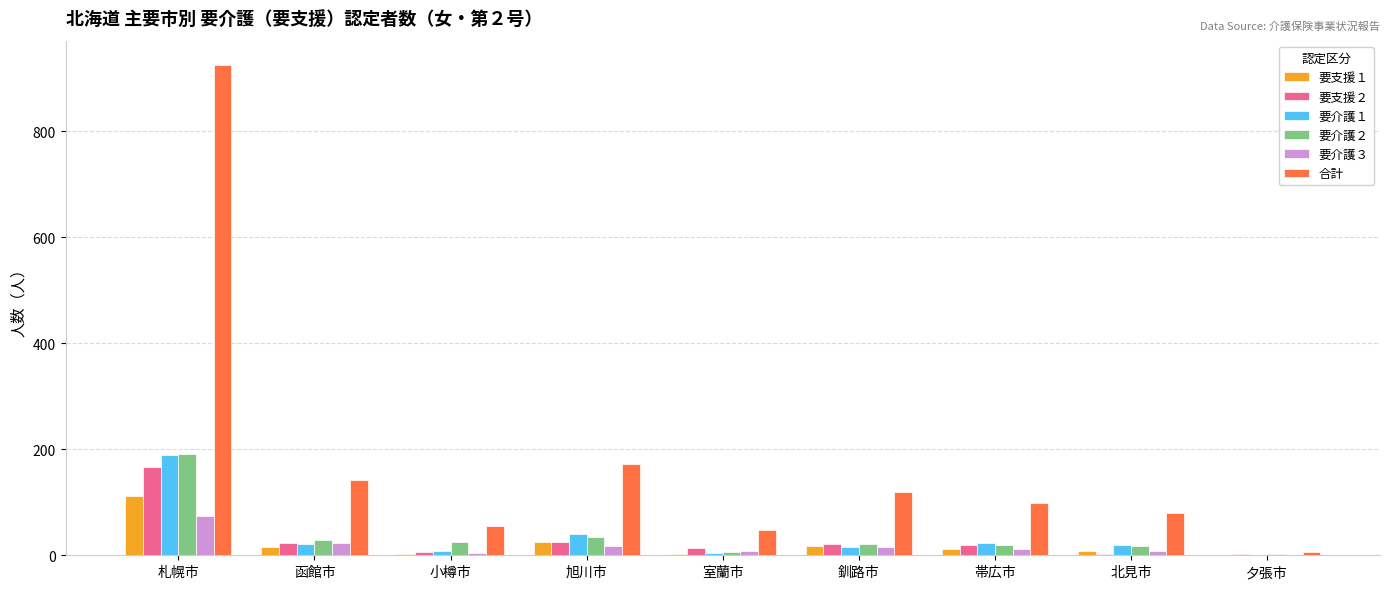

What are all the series names shown in the legend?

要支援１, 要支援２, 要介護１, 要介護２, 要介護３, 合計